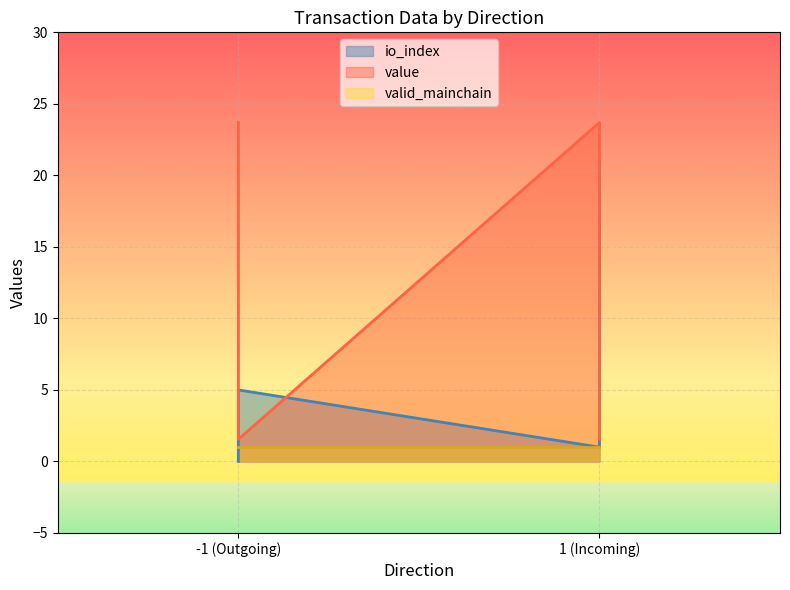

Where is the first local maximum for value?

1 (Incoming)